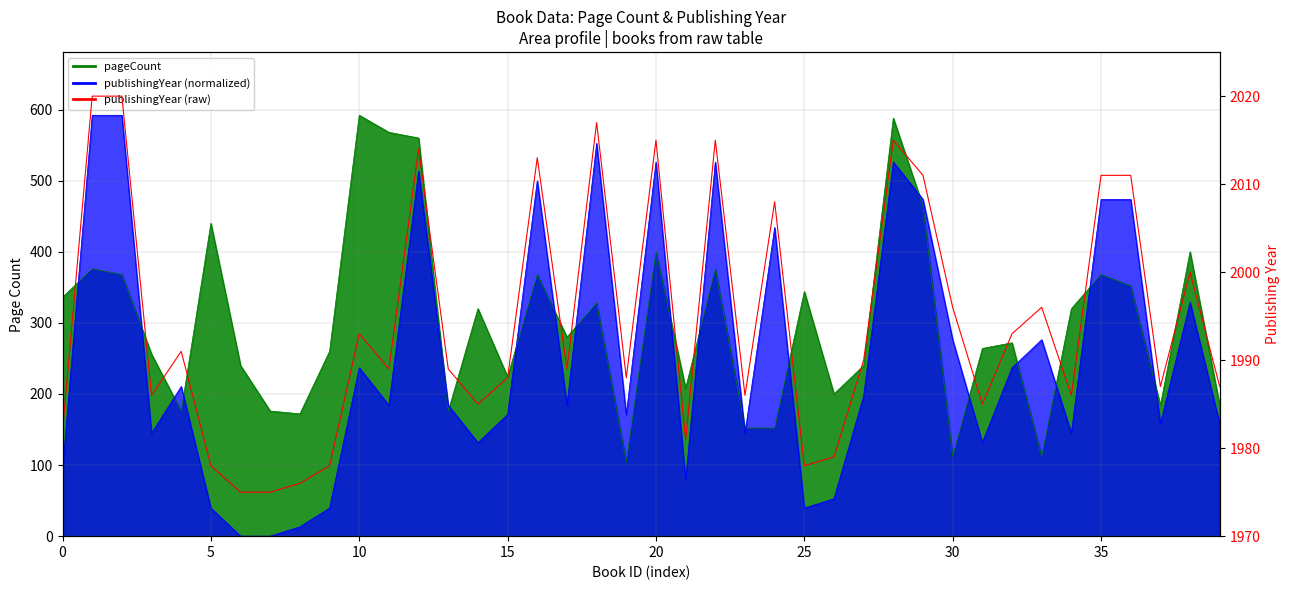

Is it true that the value at 37 is 3490?

False